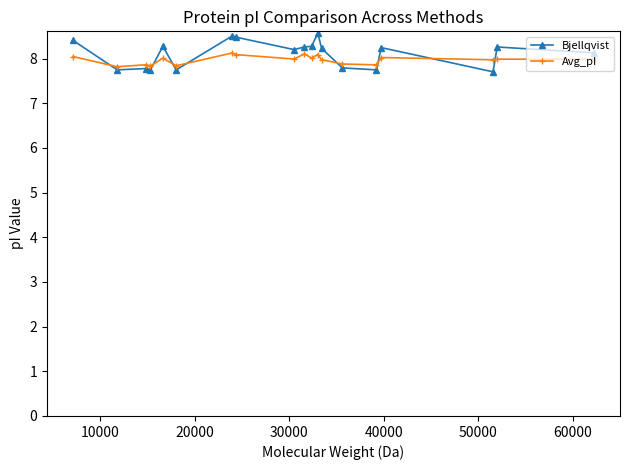

Which series has the largest range (max minus min)?

Bjellqvist